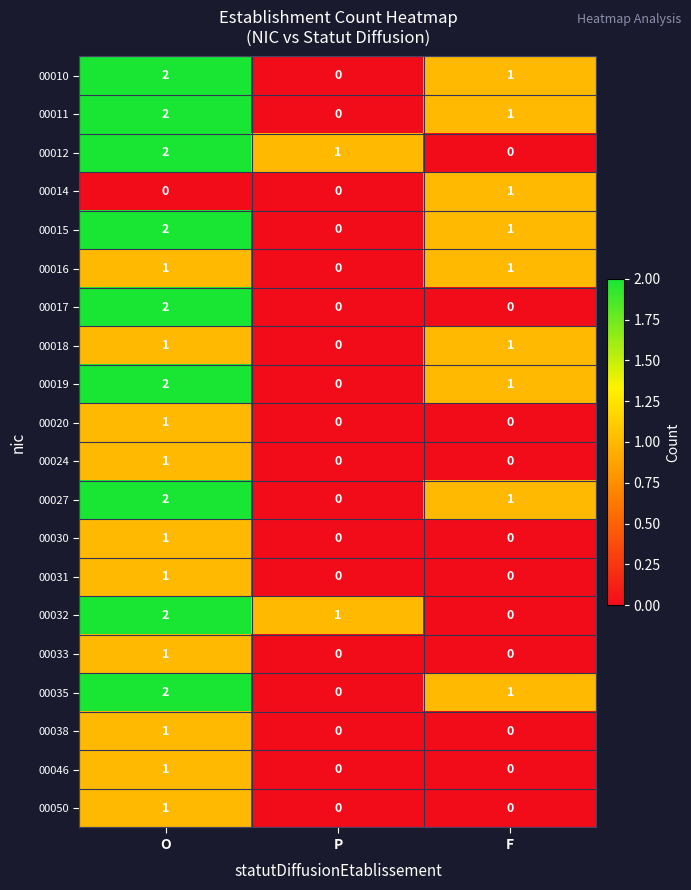

At which category is the sum across all series the highest?

O